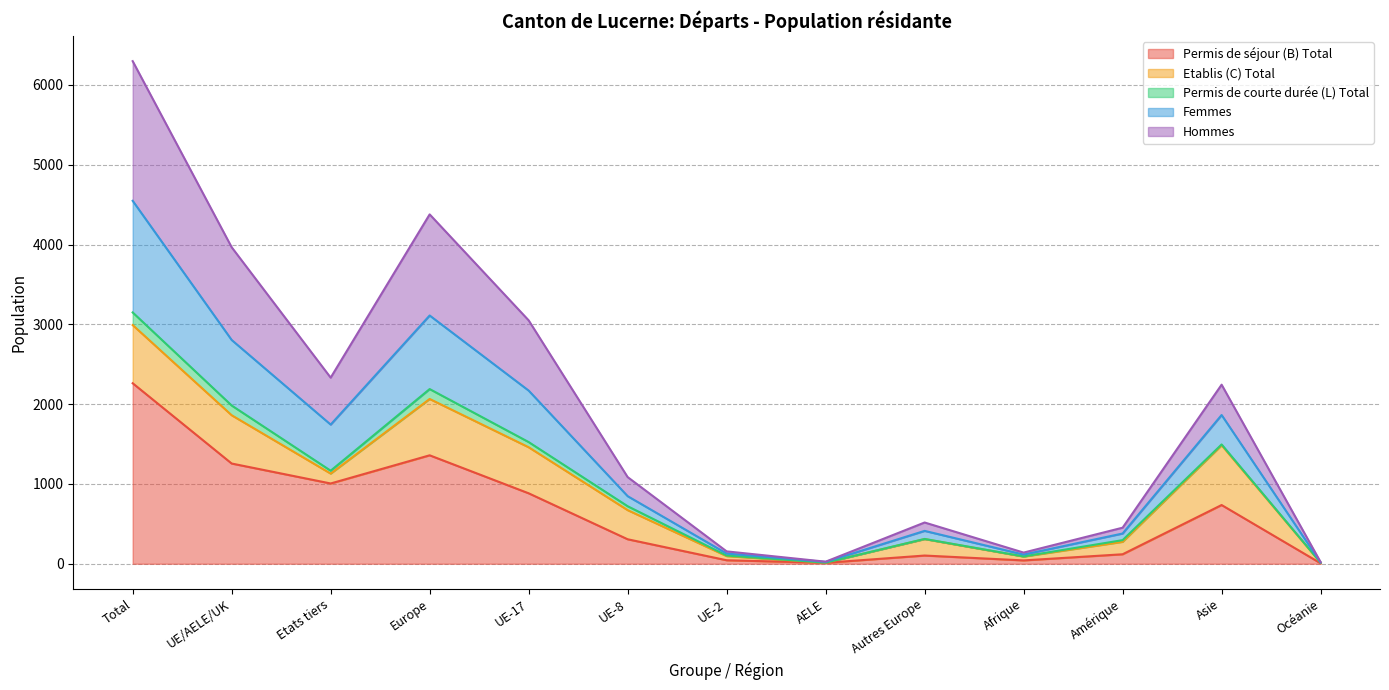

What is the label of the 9th point from the left?

Autres Europe